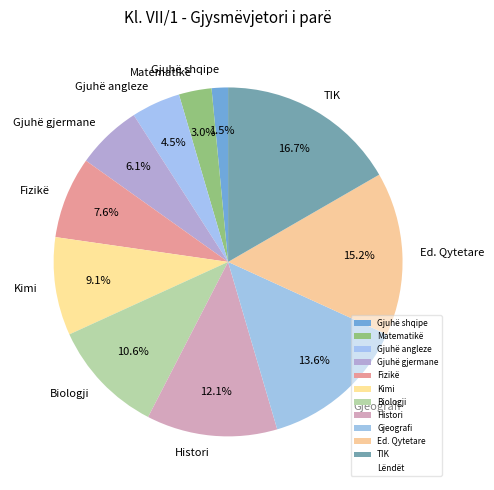

What is the smallest slice in the pie chart?

Gjuhë shqipe